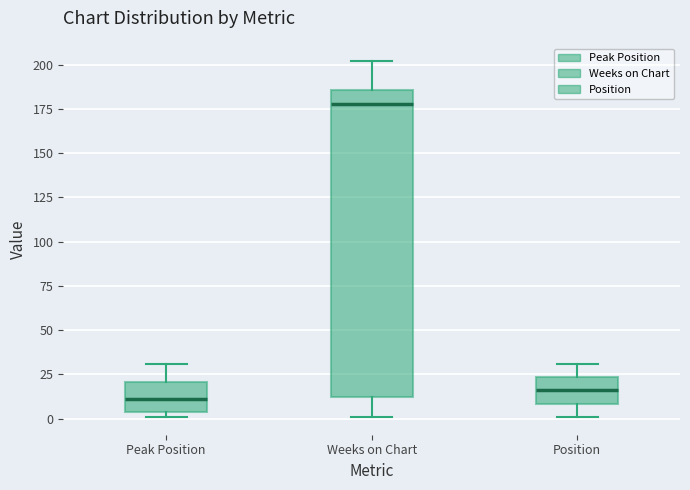

Reading left to right, read every box against the y-axis: the position of its median line, the range the box covers, and the ends of its whiskers. The values are not printed on the chart, so give them approximately, as read against the axis.

Peak Position: median 10, box 5 to 20, whiskers 0 to 30
Weeks on Chart: median 180, box 10 to 185, whiskers 0 to 200
Position: median 15, box 10 to 25, whiskers 0 to 30